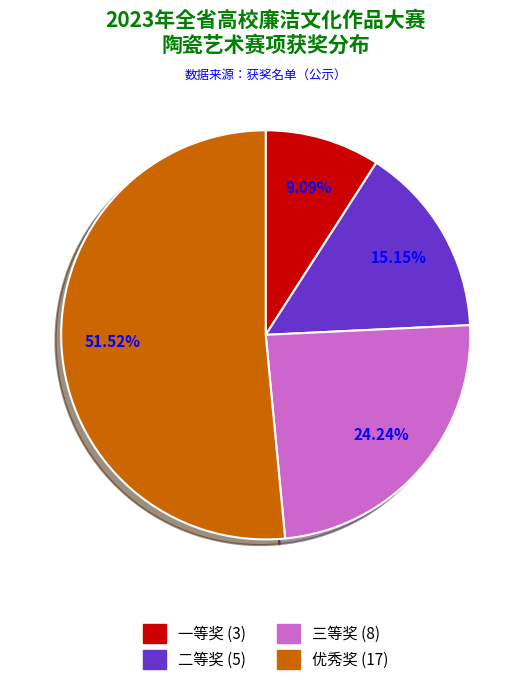

What is the ratio of the value at 三等奖 to the value at 一等奖?

2.7